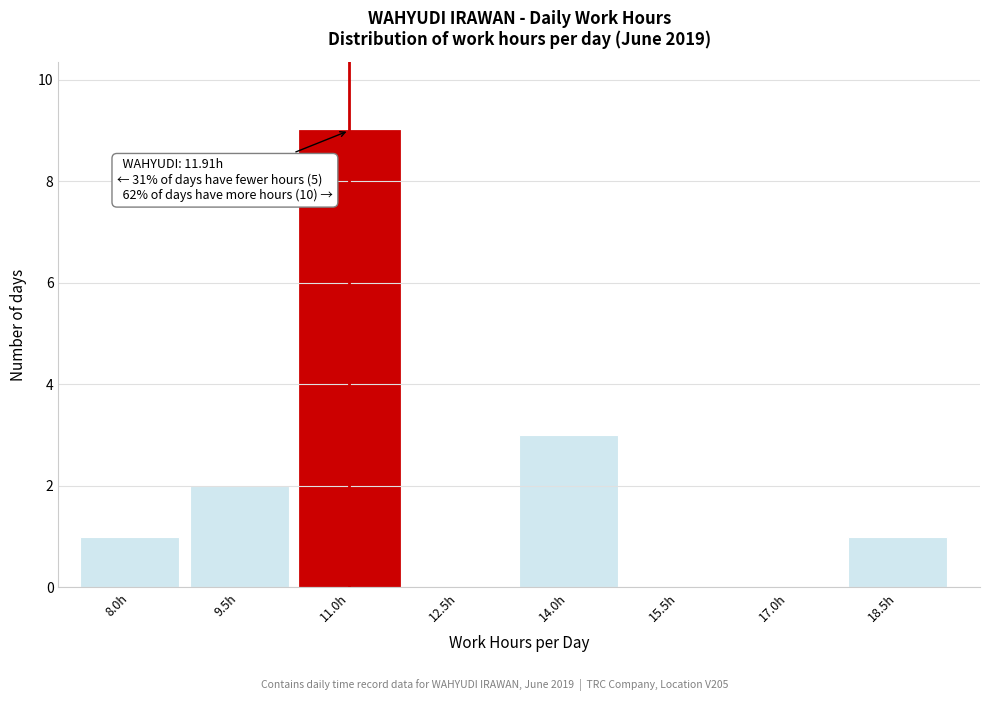

Reading left to right, what are all the values shown in this chart?

8.0h=1	9.5h=2	11.0h=9	12.5h=0	14.0h=3	15.5h=0	17.0h=0	18.5h=1